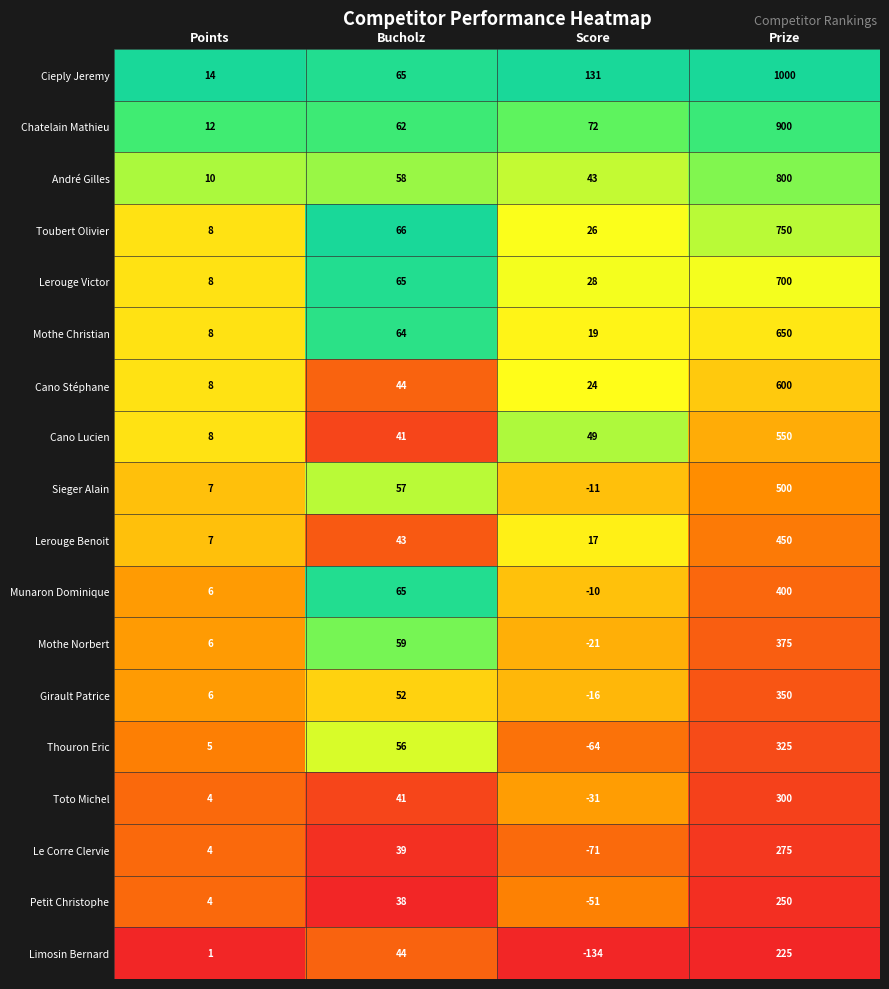

Is it true that Munaron Dominique equals 6 at Points?

True